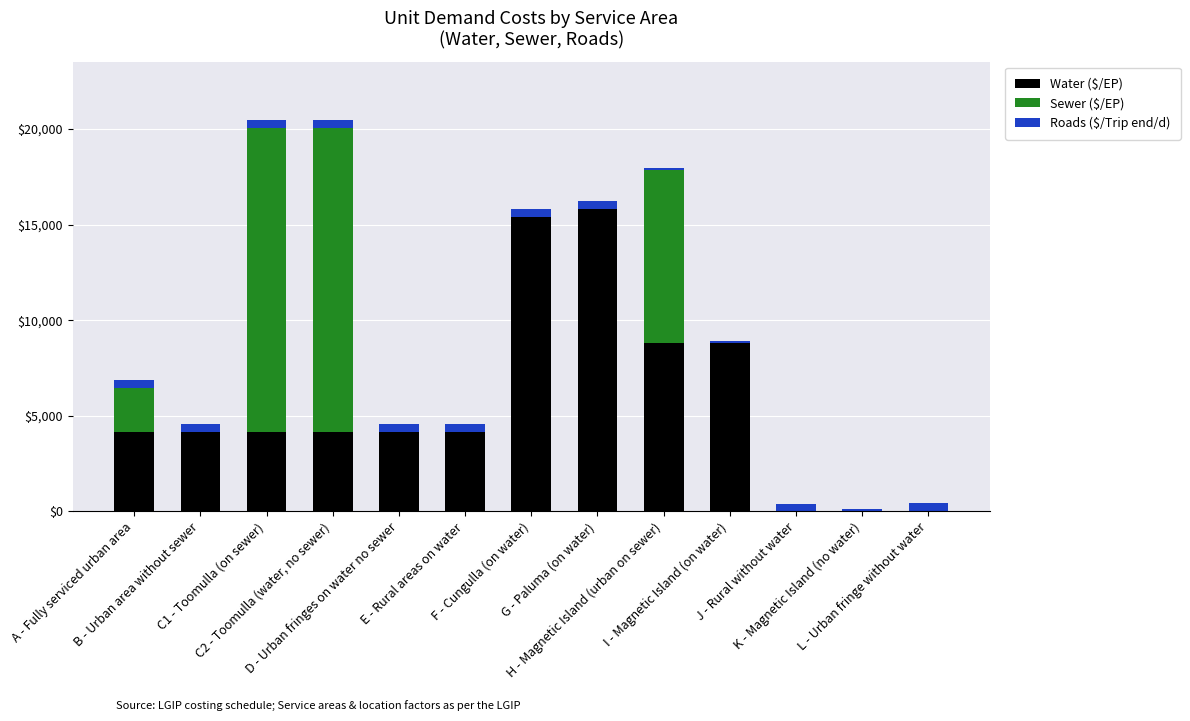

Count the Water ($/EP) values in the range 4168 to 8793.

8